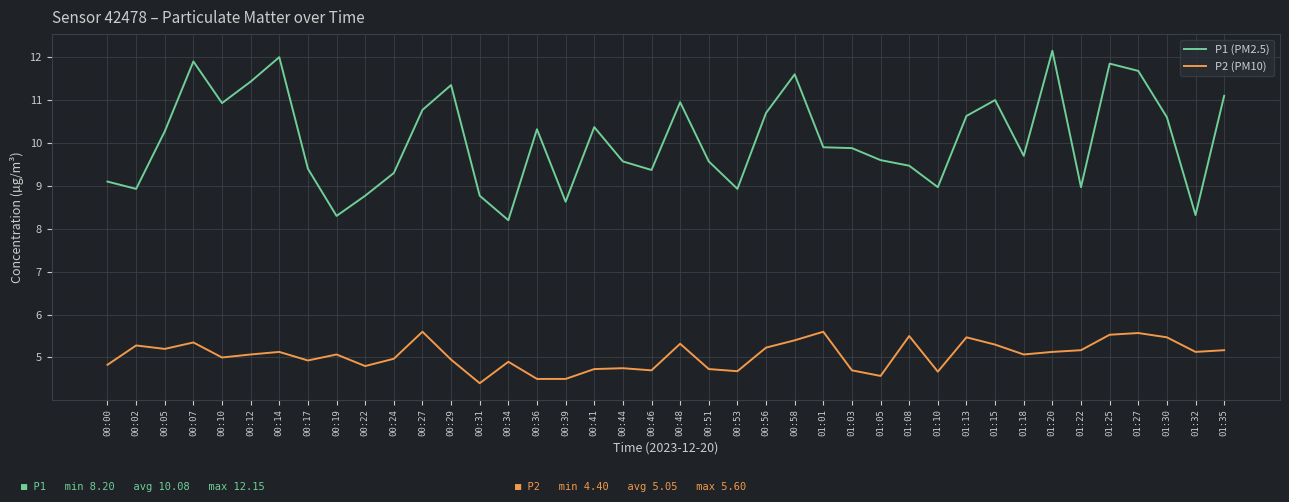

Which series has the widest spread of values?

P1 (PM2.5)